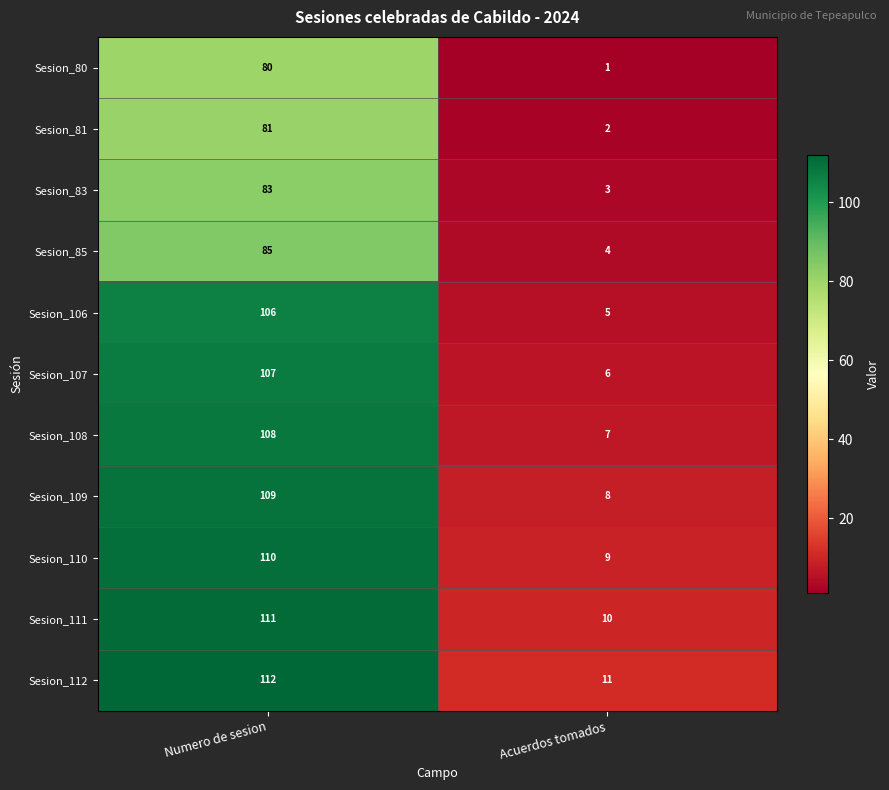

List the series in order of their peak value, lowest first.

Sesion_80, Sesion_81, Sesion_83, Sesion_85, Sesion_106, Sesion_107, Sesion_108, Sesion_109, Sesion_110, Sesion_111, Sesion_112